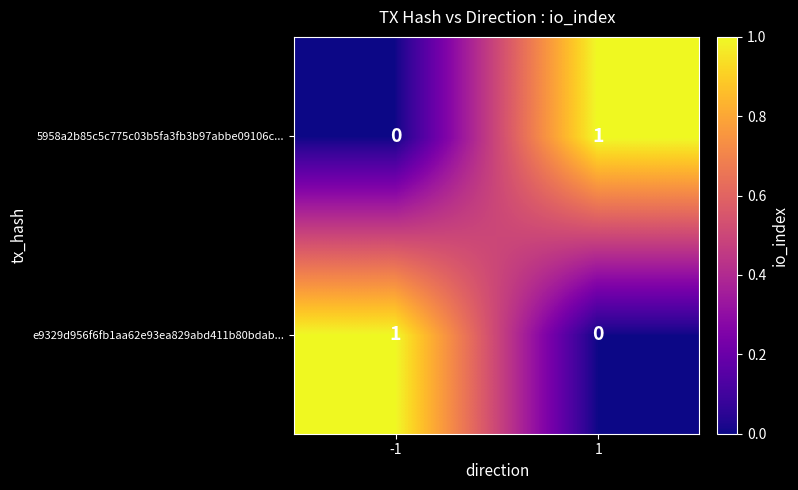

At 1, list the series in order from smallest to largest.

e9329d956f6fb1aa62e93ea829abd411b80bdab..., 5958a2b85c5c775c03b5fa3fb3b97abbe09106c...